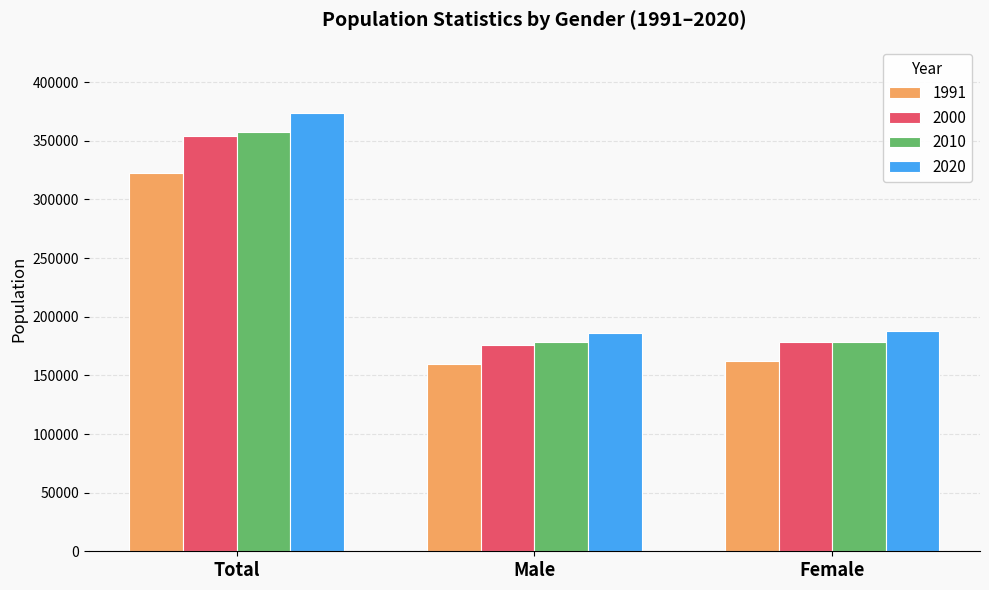

What is the difference between the maximum and second lowest values in the 2000 series?

176297